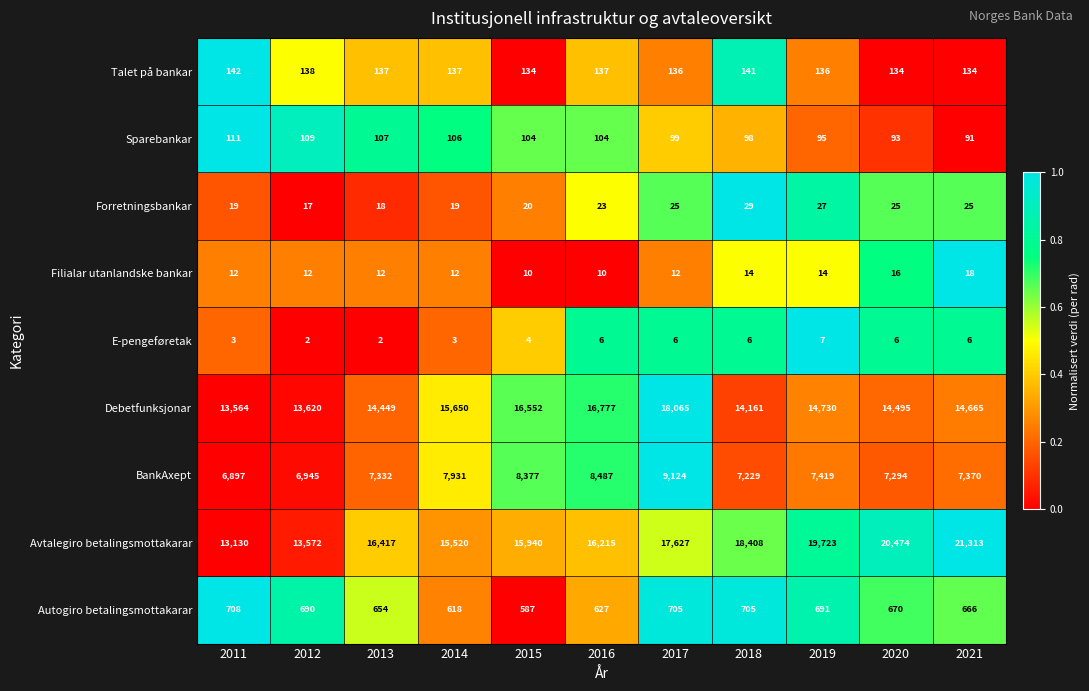

At how many categories does at least one series exceed 12990?

11